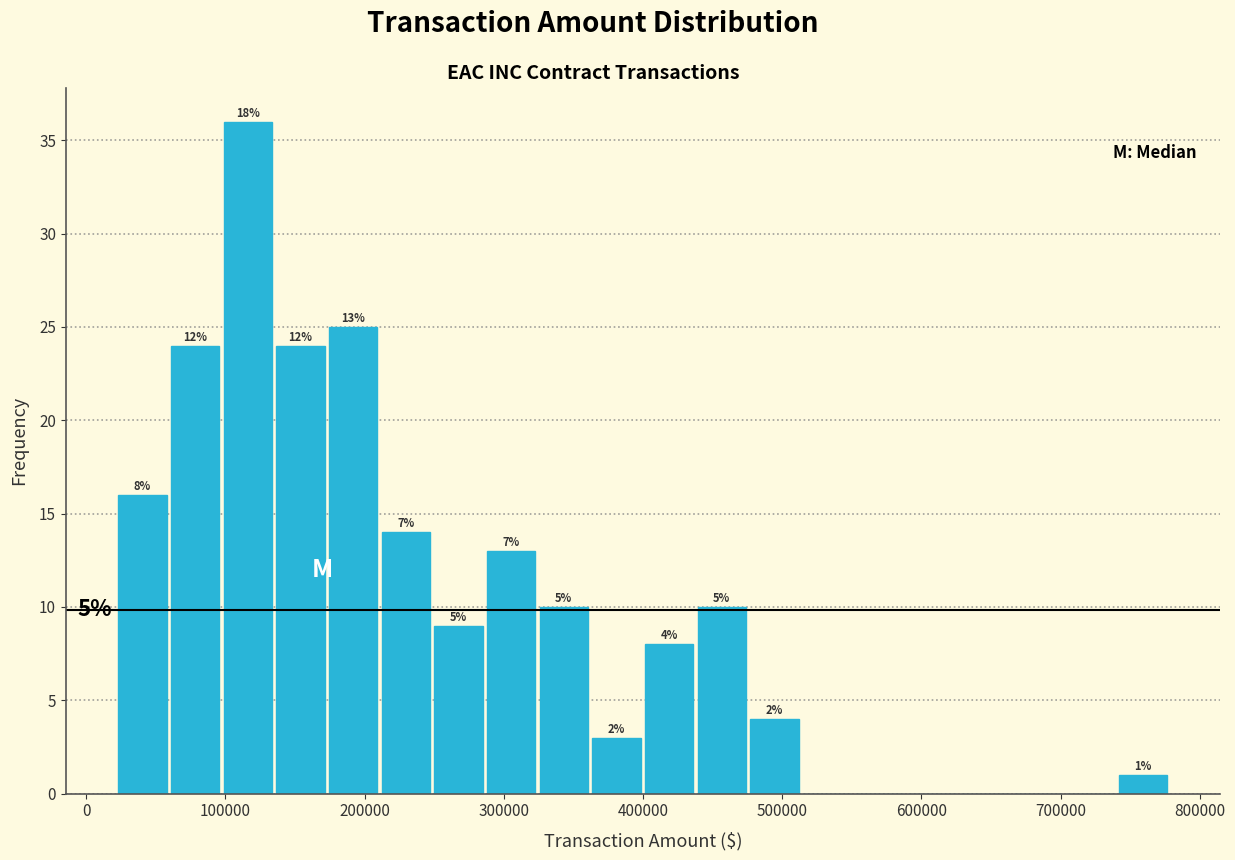

Around what value on the x-axis is the tallest bar? Give the approximate position of its centre, as read against the axis.

120000